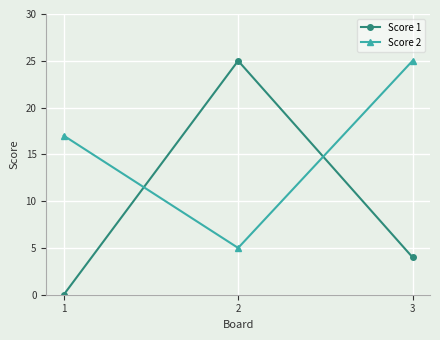

How many lines are shown in the chart?

2